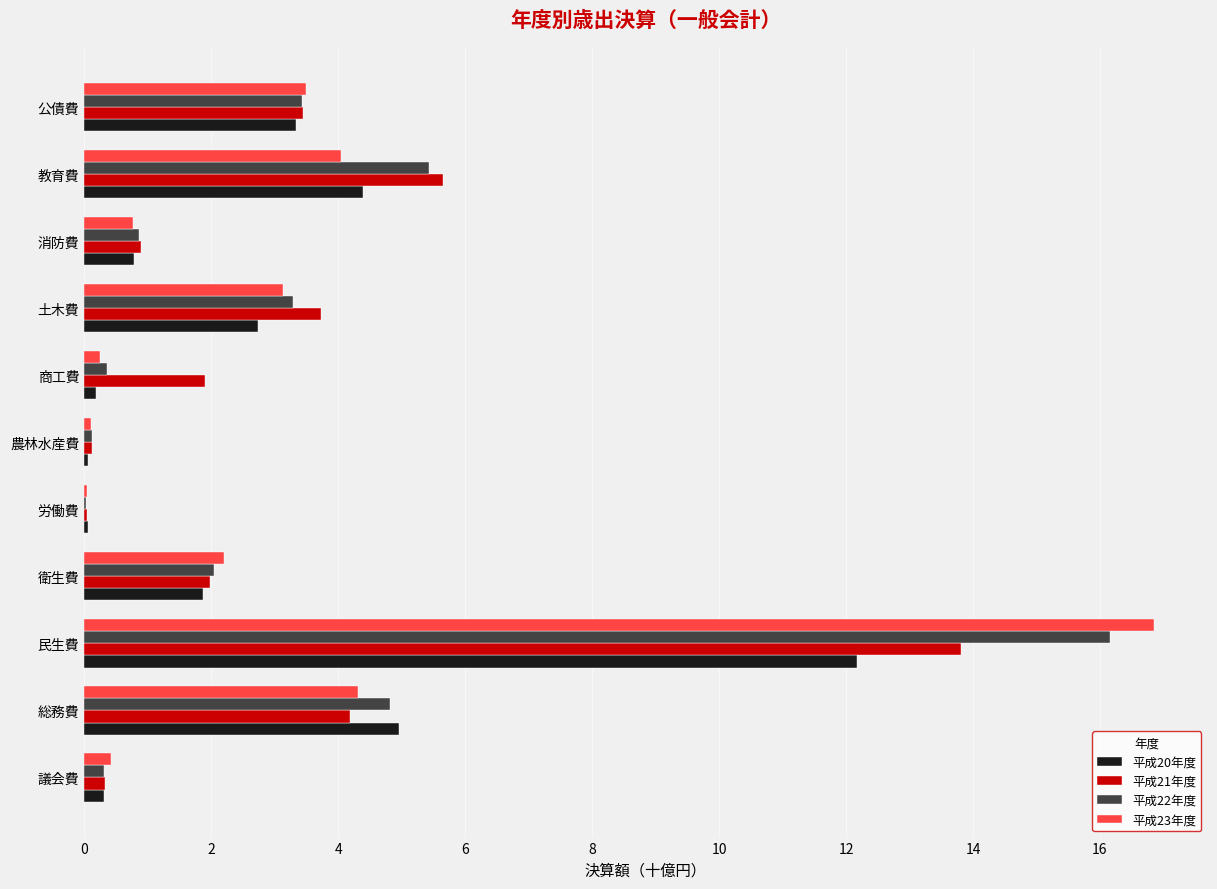

Which series has the largest range (max minus min)?

平成23年度